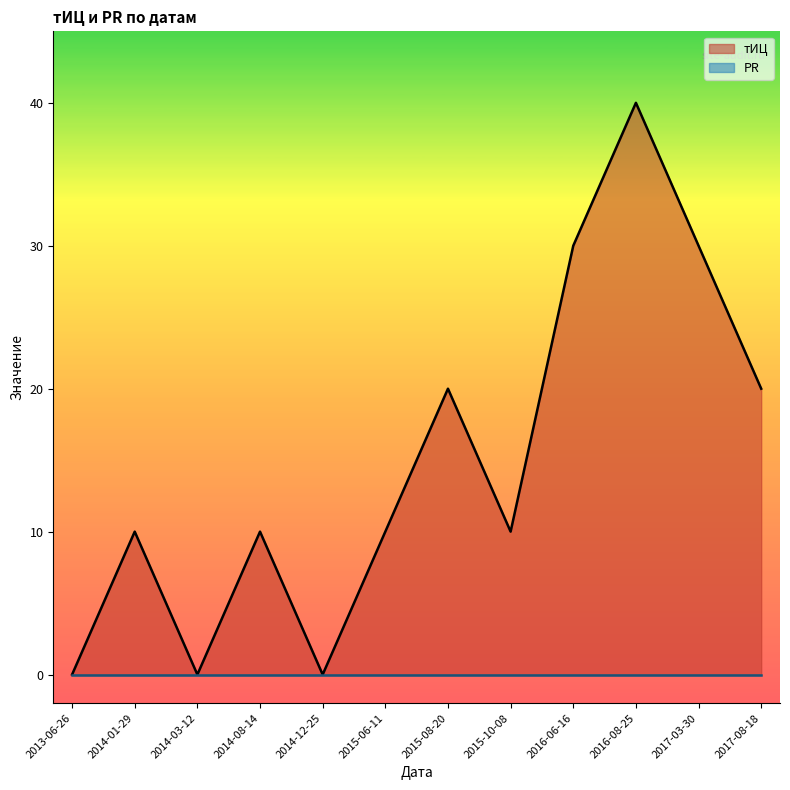

How many distinct data groups are displayed?

2